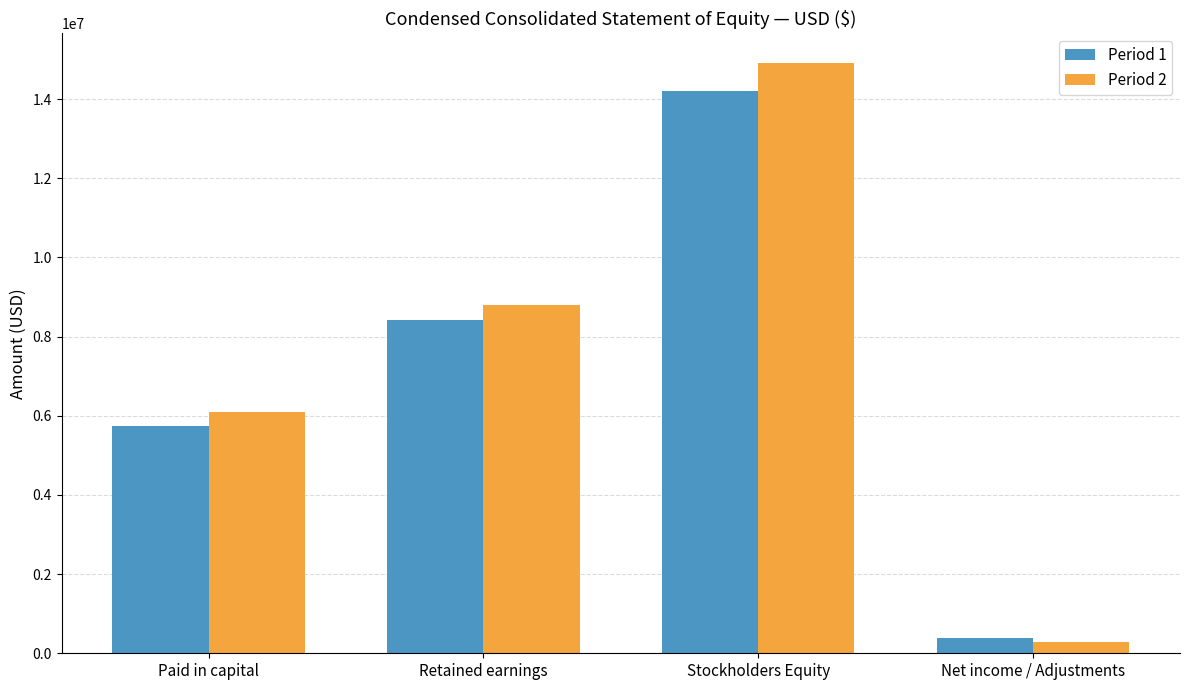

Reading left to right, extract all data points from this chart.

Period 1: 5752270	8414570	14203754	373838
Period 2: 6091023	8788408	14916455	292186